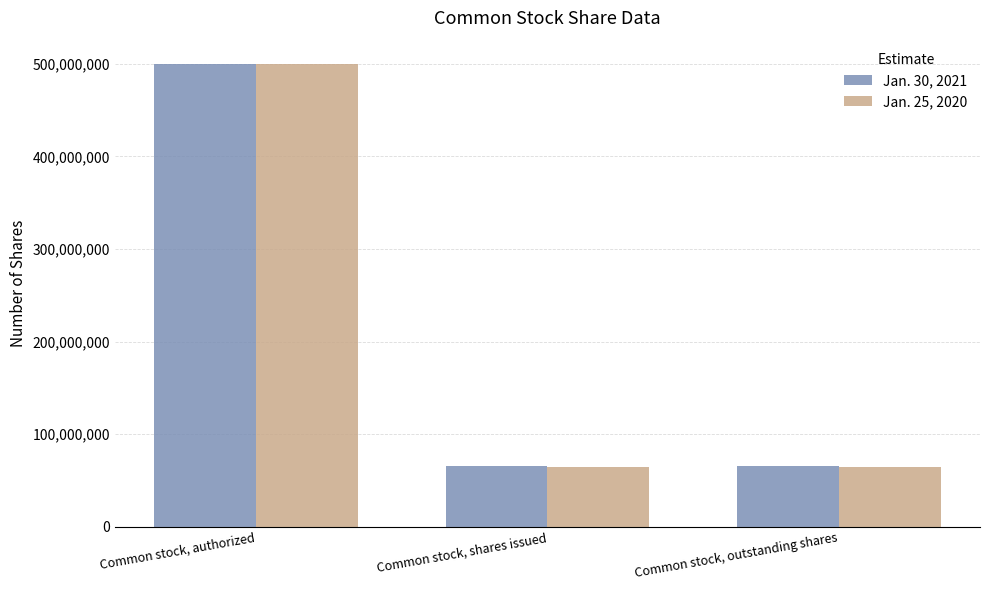

The Jan. 25, 2020 series shows 680727538 at Common stock, authorized. True or false?

False